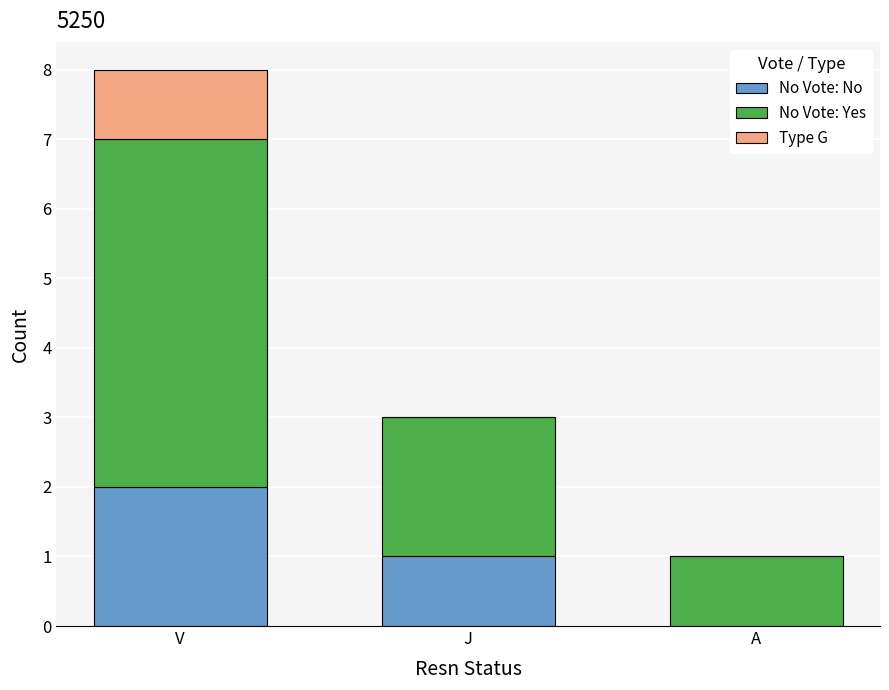

At which label is No Vote: No closest to 1?

J